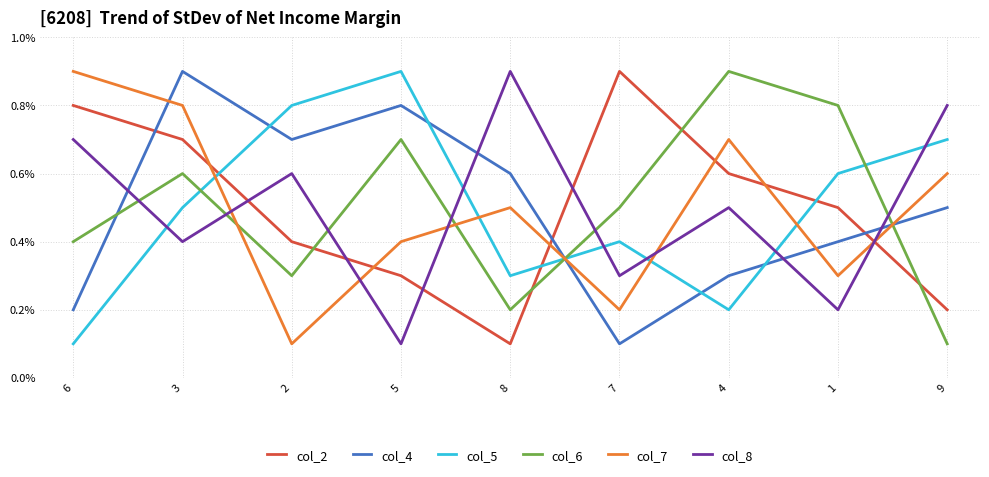

True or false: col_8 and col_5 cross at least once.

True